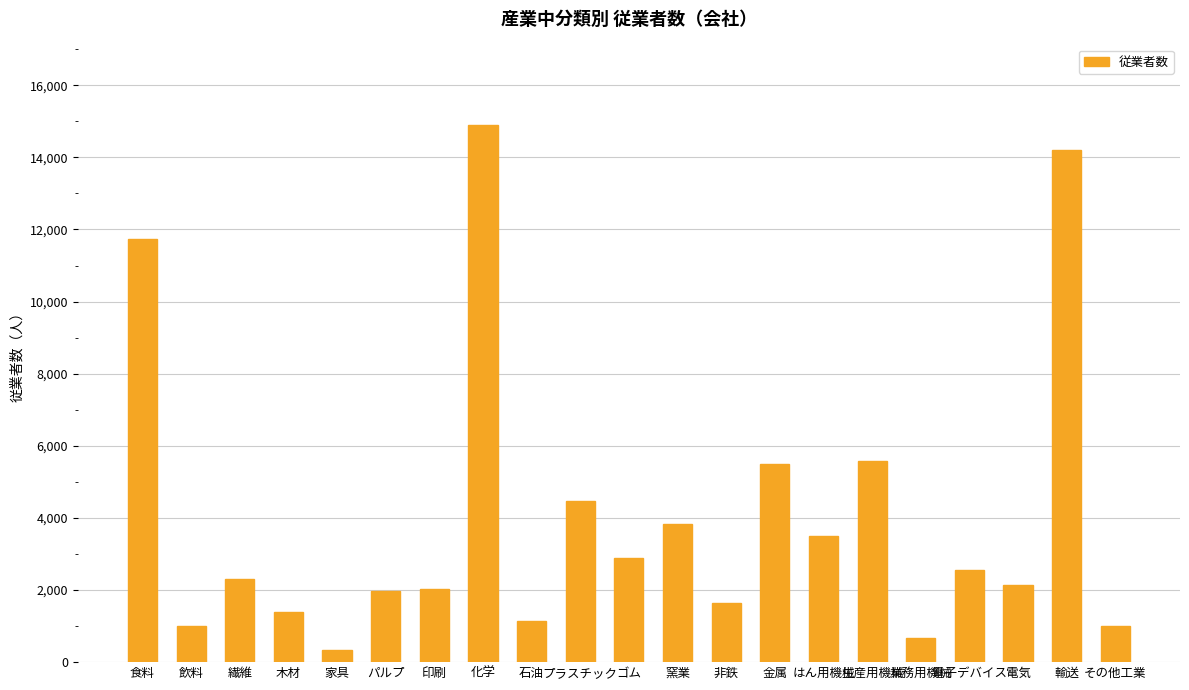

What is the change in value from 木材 to 家具?

-1073